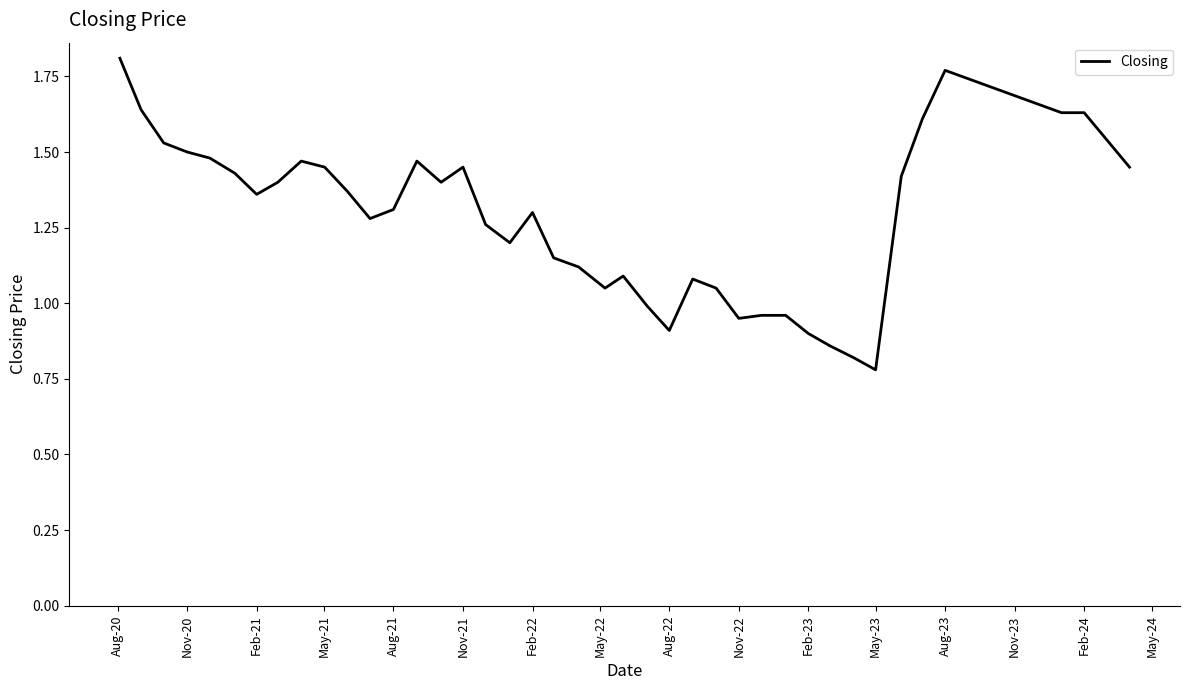

Does the chart have visible grid lines?

No